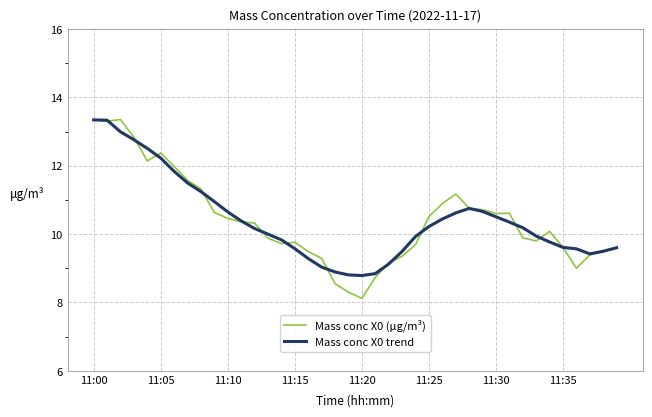

Which series has the widest spread of values?

Mass conc X0 (μg/m³)